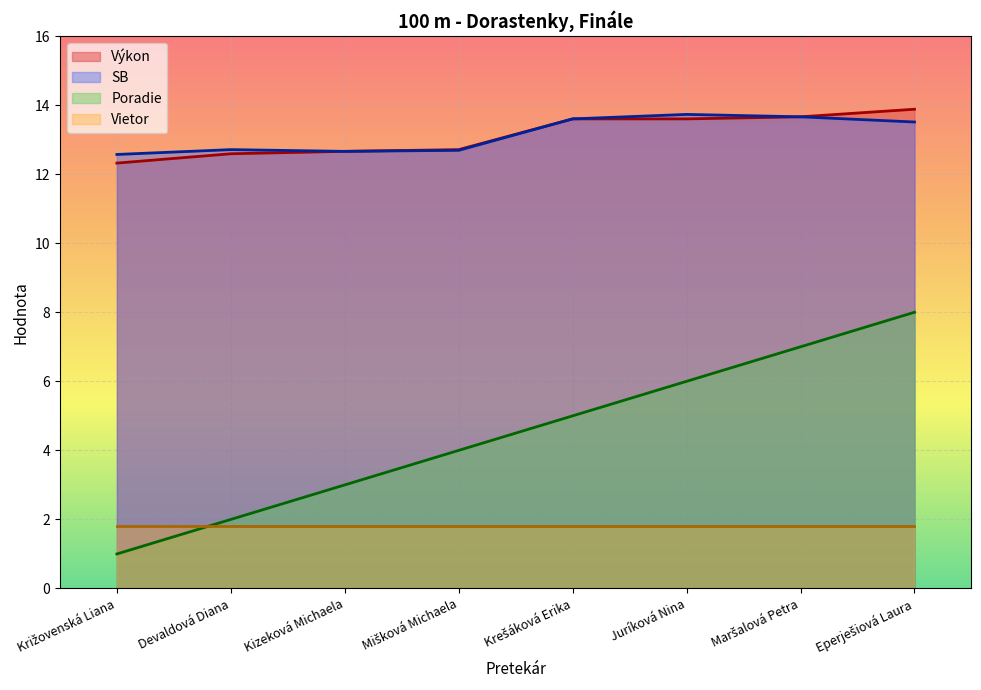

What is the value of the Výkon point at the 6th from the left?

13.6